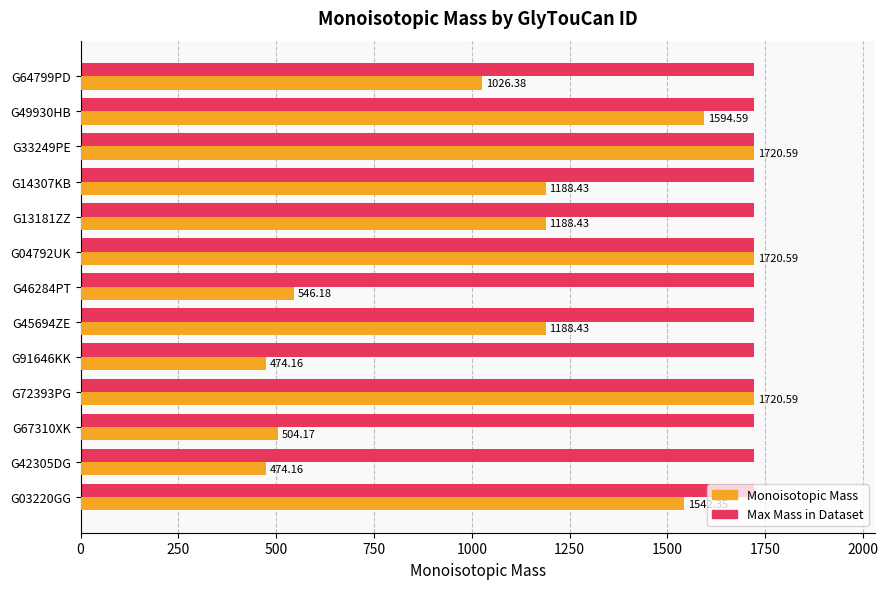

What is the total value across all series at G14307KB?

2909.0